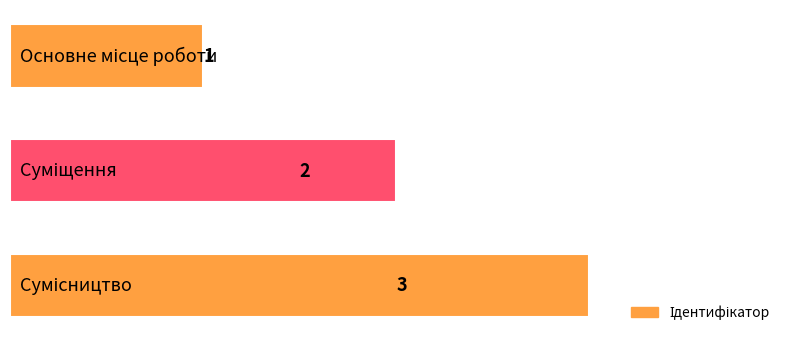

What is the value of the 1st bar from the top?

1